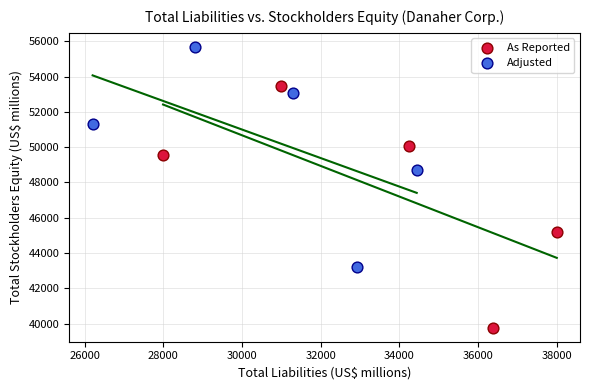

Which series contains the lowest Y value?

As Reported